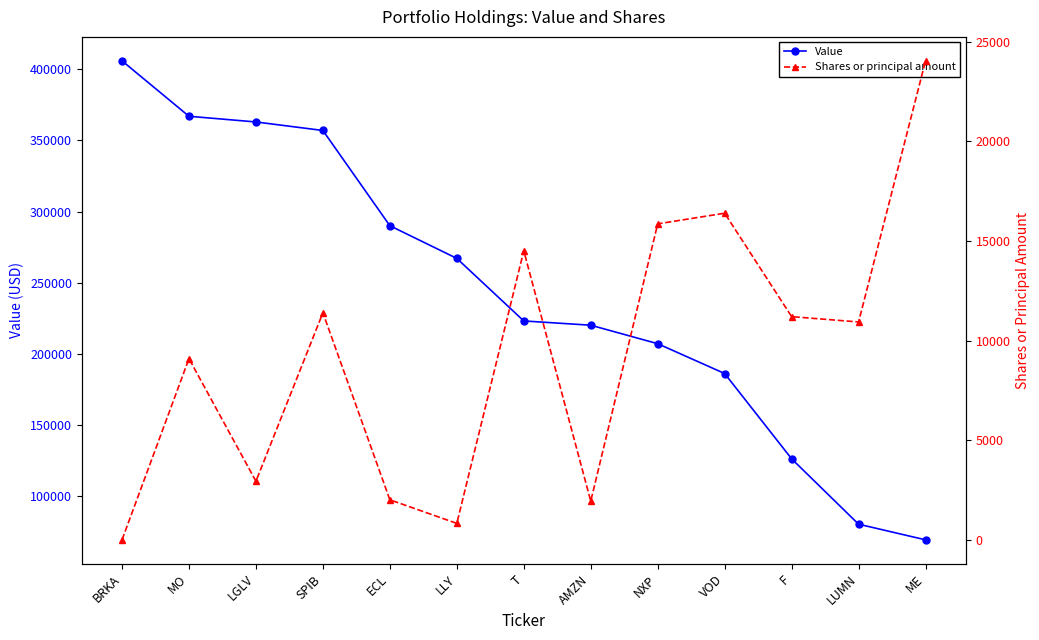

Reading left to right, extract all data points from this chart.

Value: 406000	367000	363000	357000	290000	267000	223000	220000	207000	186000	126000	80000	69000
Shares or principal amount: 1	9098	2942	11401	2010	826	14511	1944	15865	16399	11206	10939	24049